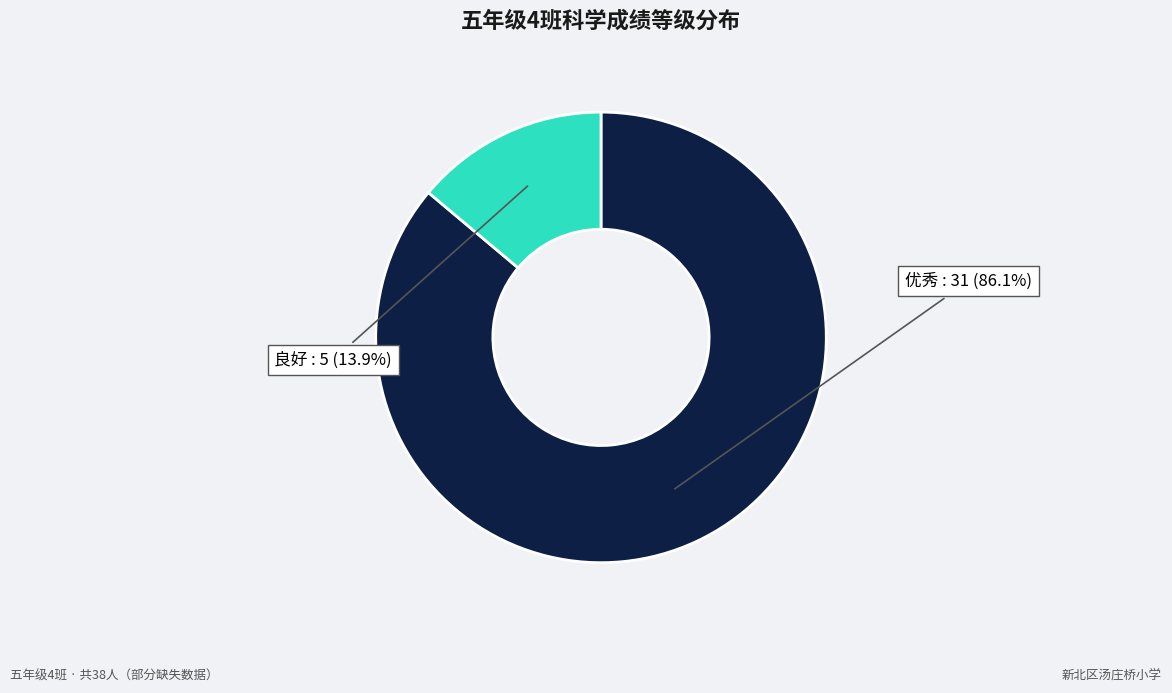

To the nearest percent, what is the average slice percentage?

50%